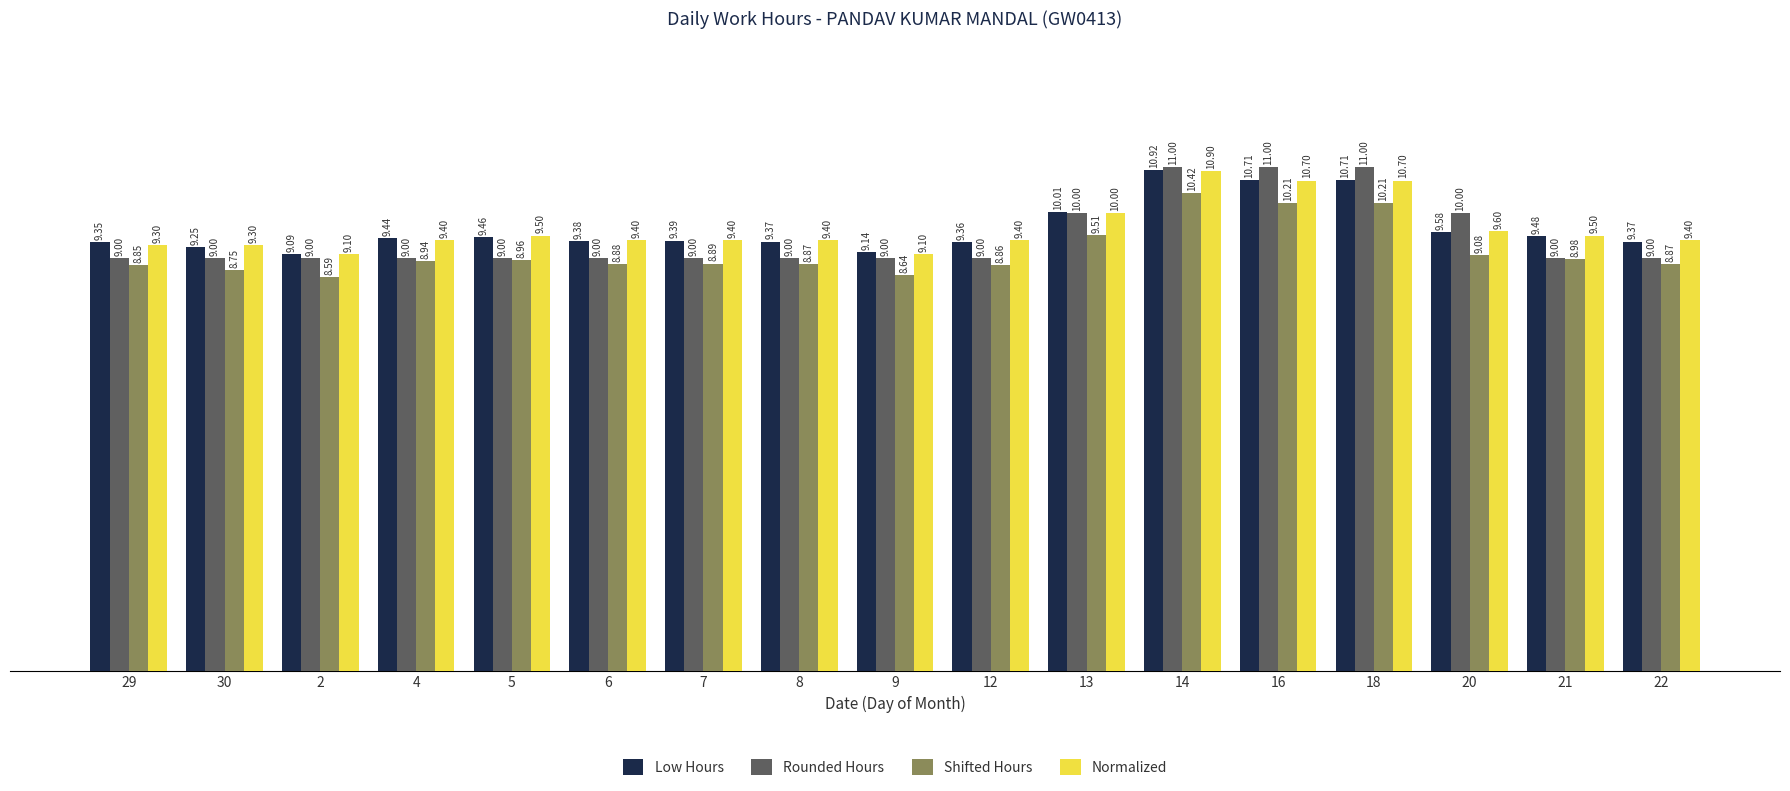

Which series changed the most between 6 and 18?

Rounded Hours